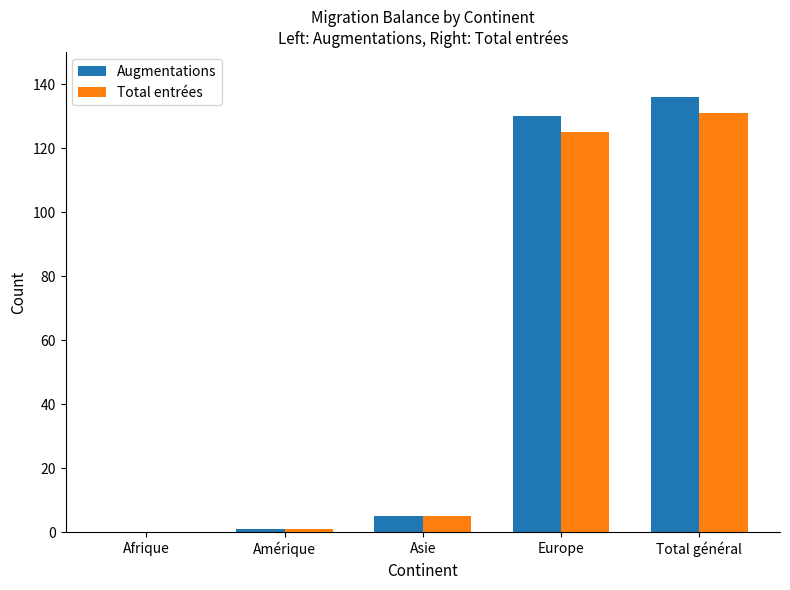

Reading right to left, transcribe all the data shown in this chart.

Augmentations: Total général=136	Europe=130	Asie=5	Amérique=1	Afrique=0
Total entrées: Total général=131	Europe=125	Asie=5	Amérique=1	Afrique=0